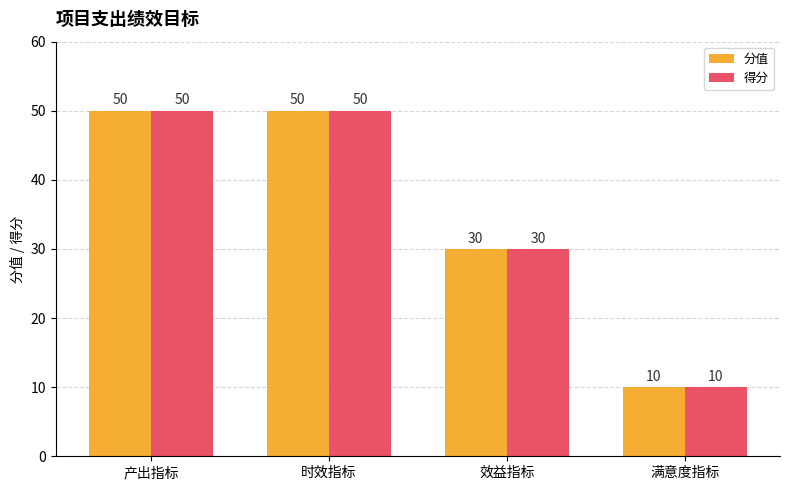

What position from the left is 产出指标?

1